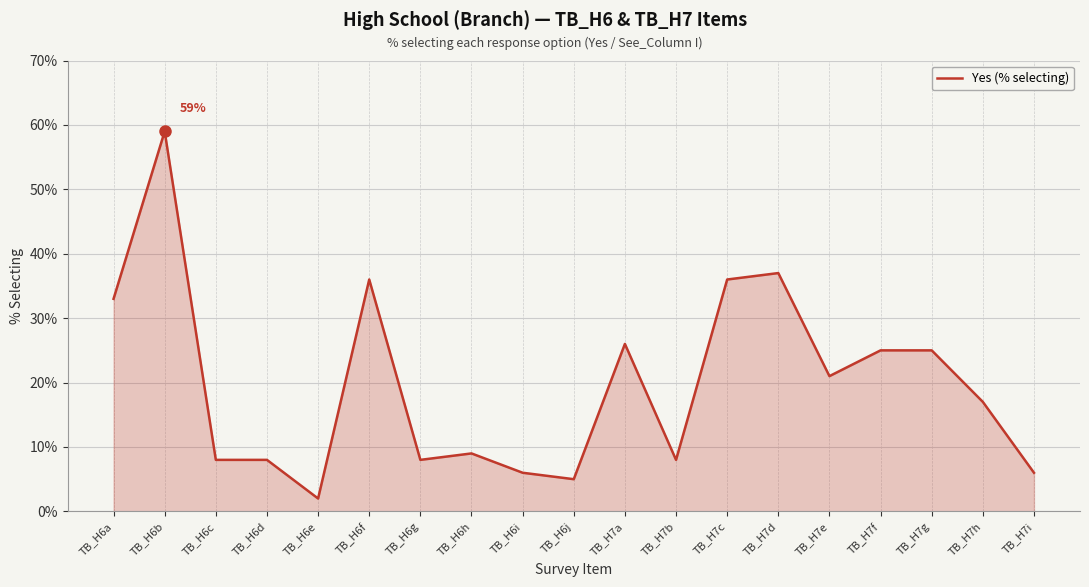

What position from the right is TB_H7c?

7